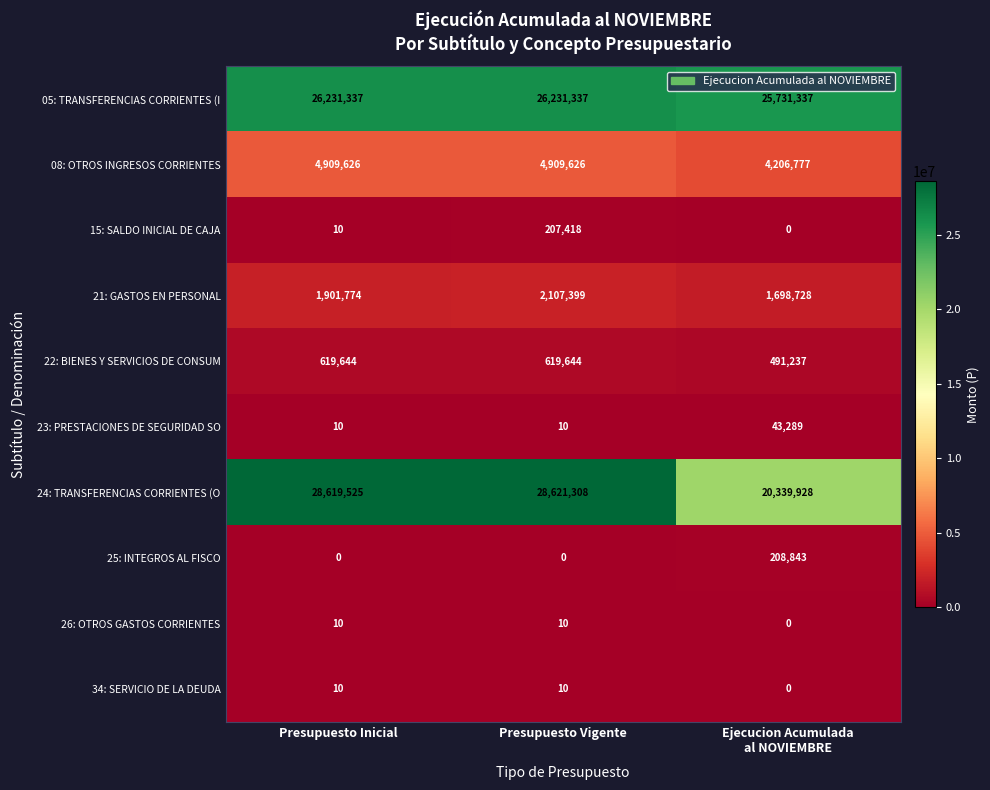

Which category has the highest value across all series?

Presupuesto Vigente